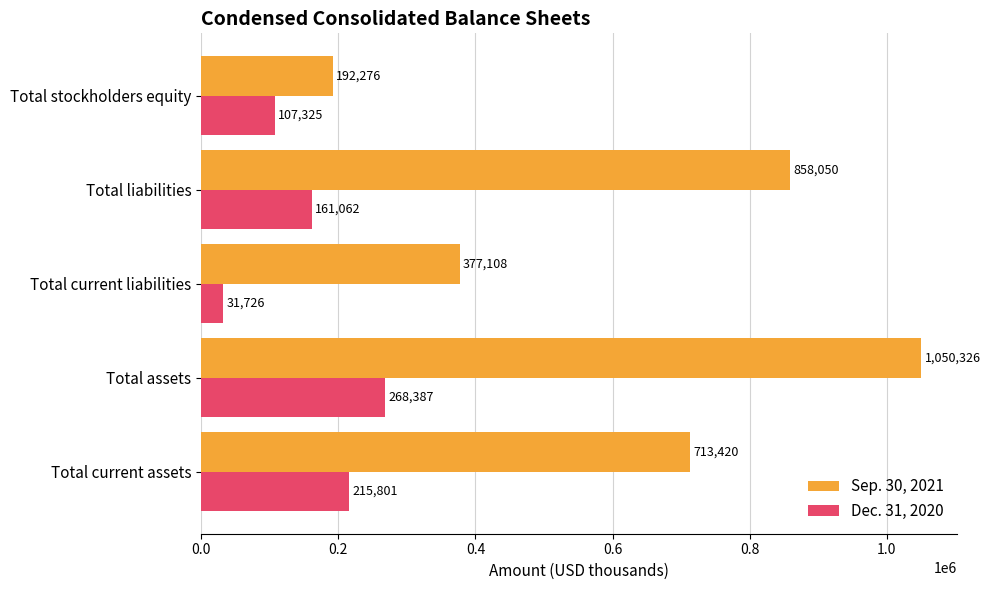

Which series has the widest spread of values?

Sep. 30, 2021